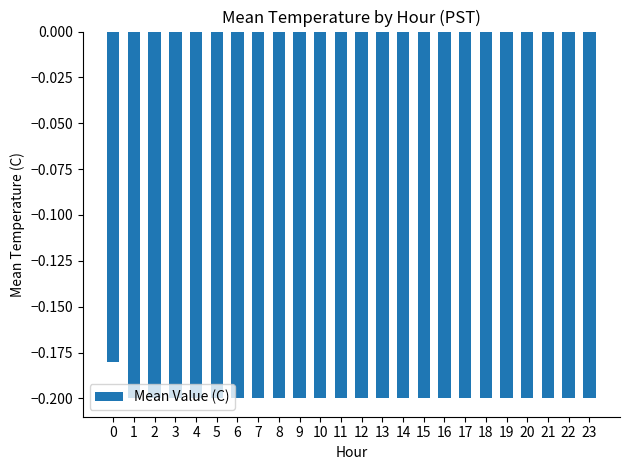

How many data points does each series have?

24